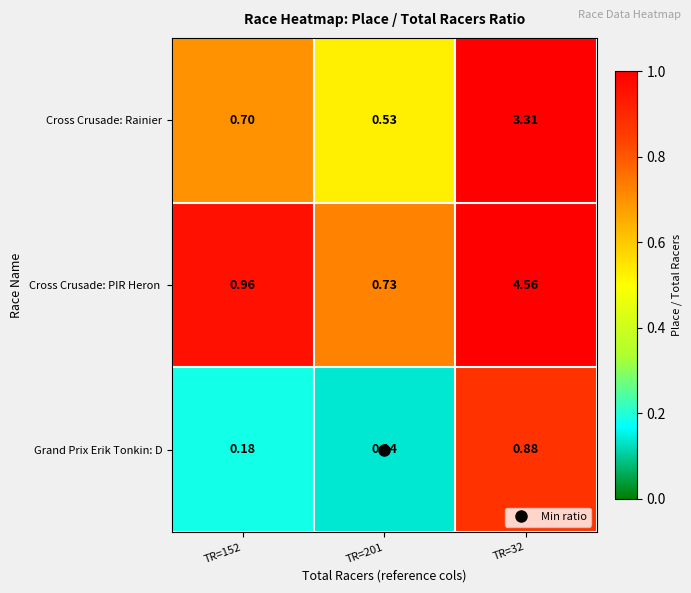

Is the value of Grand Prix Erik Tonkin: D at TR=32 greater than the value of Cross Crusade: Rainier at TR=32?

No